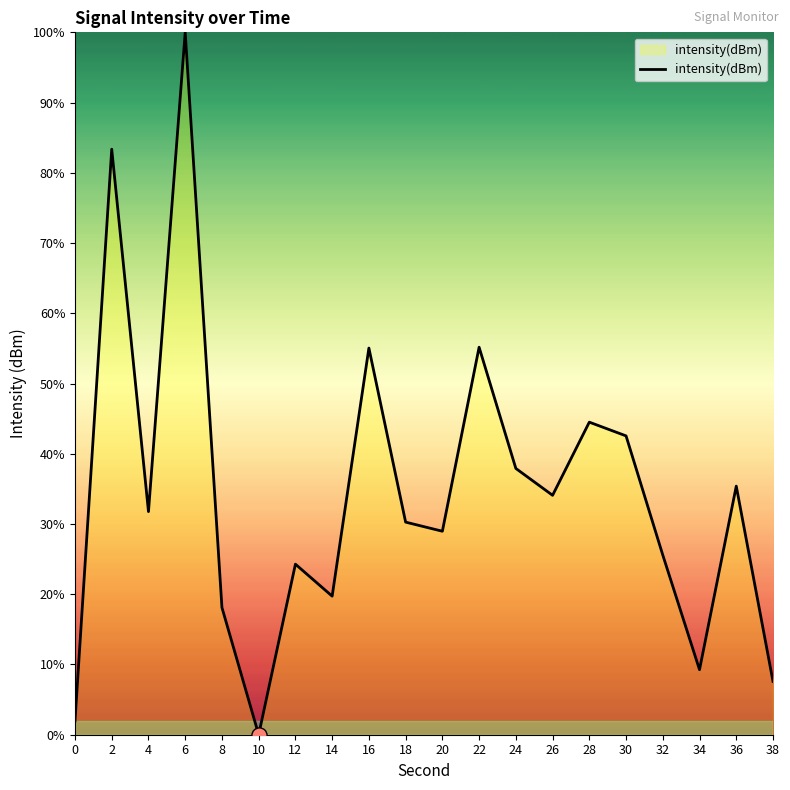

Between 22 and 12, which is larger?

22